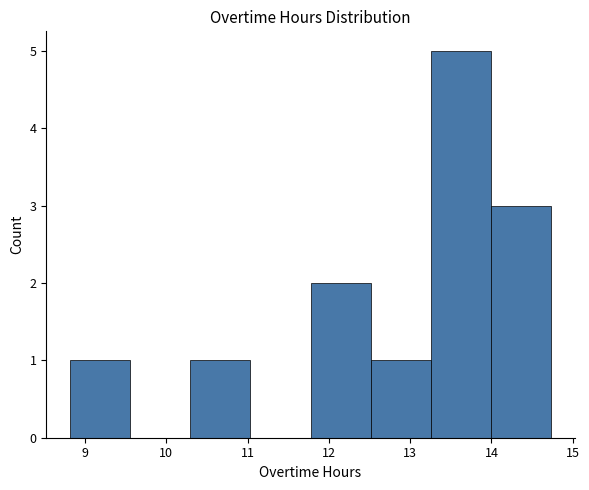

Which range on the x-axis has the tallest bar?

13.3 to 14.0